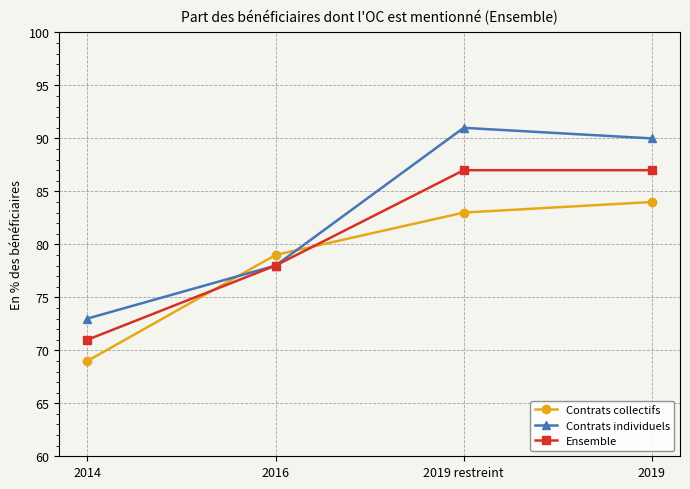

What position from the left is 2014?

1